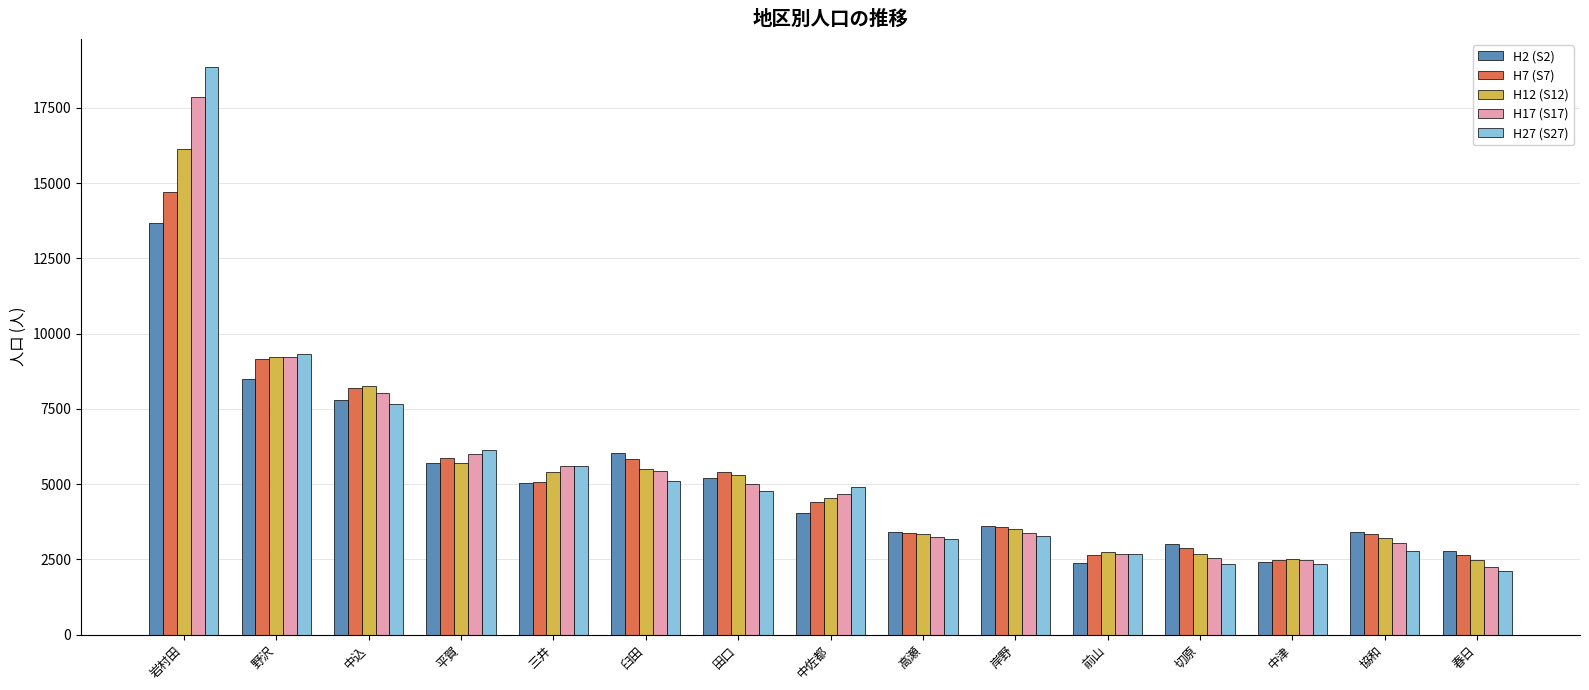

What is the label of the 13th bar from the left?

中津